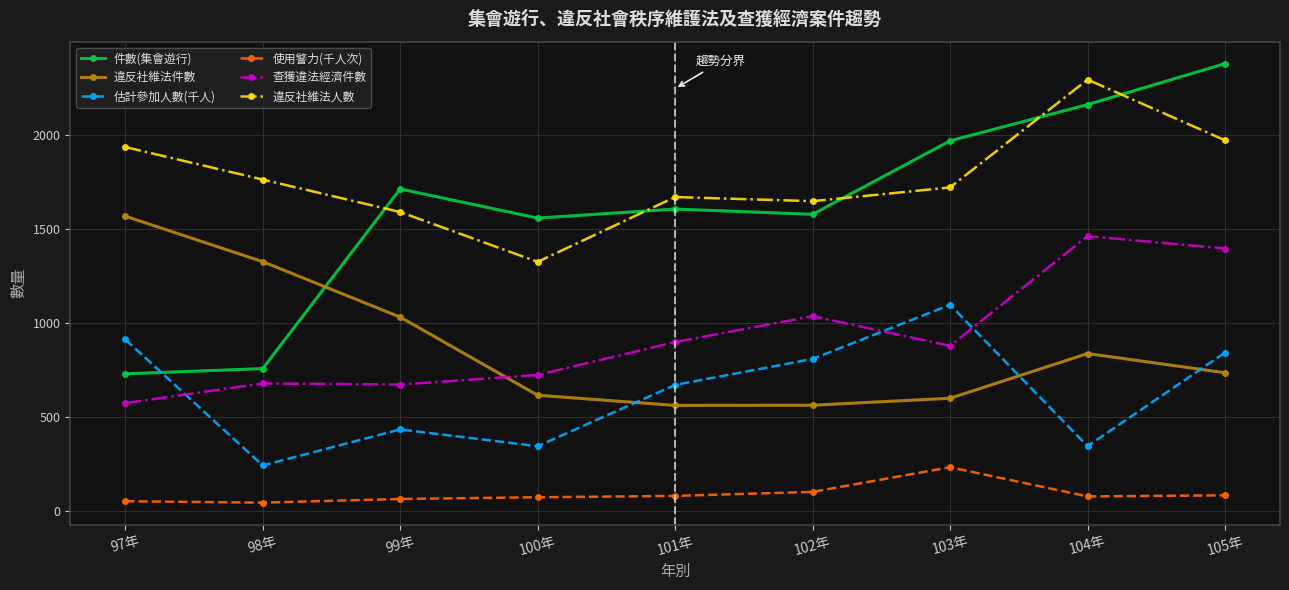

What is the spread (max minus min) of values at 104年?

2218.4